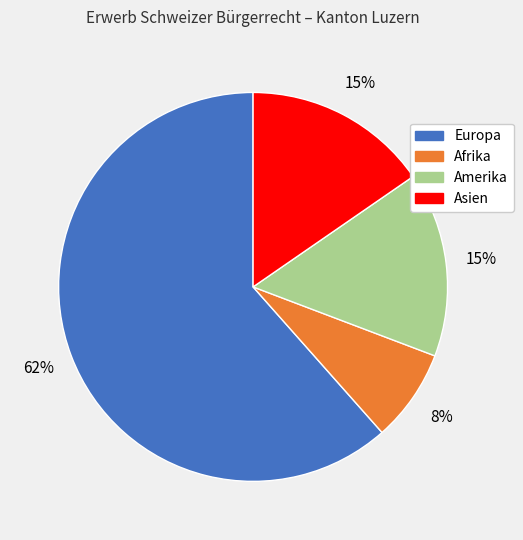

What is the ratio of the value at Asien to the value at Amerika?

1.0